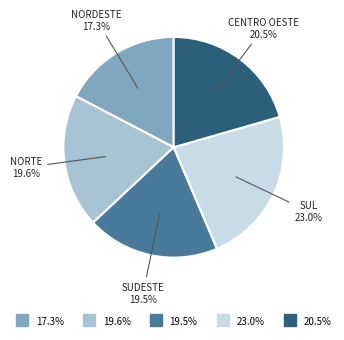

To the nearest percent, what is the difference between the largest and smallest slice percentages?

6%